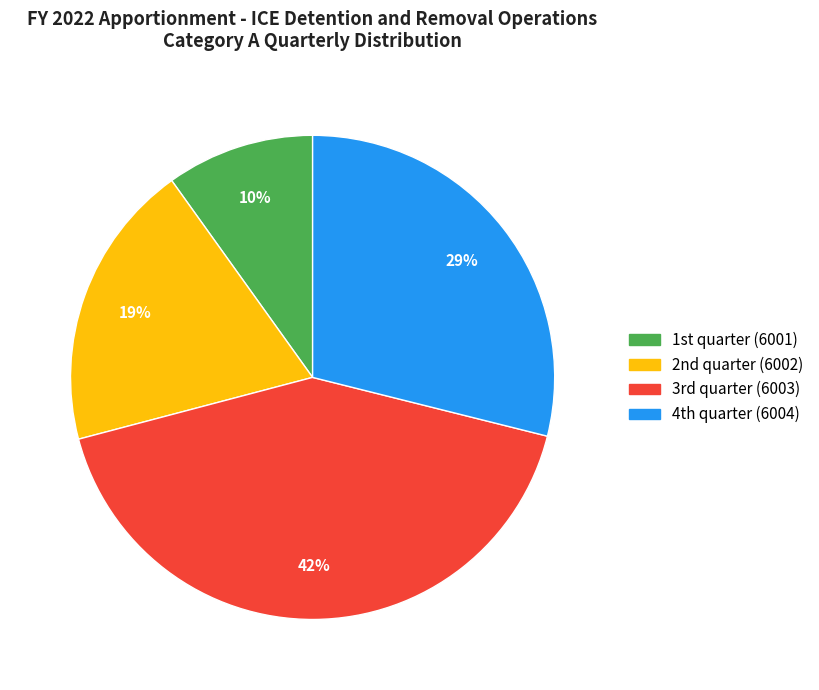

Which category has the smallest portion of the pie?

1st quarter (6001)